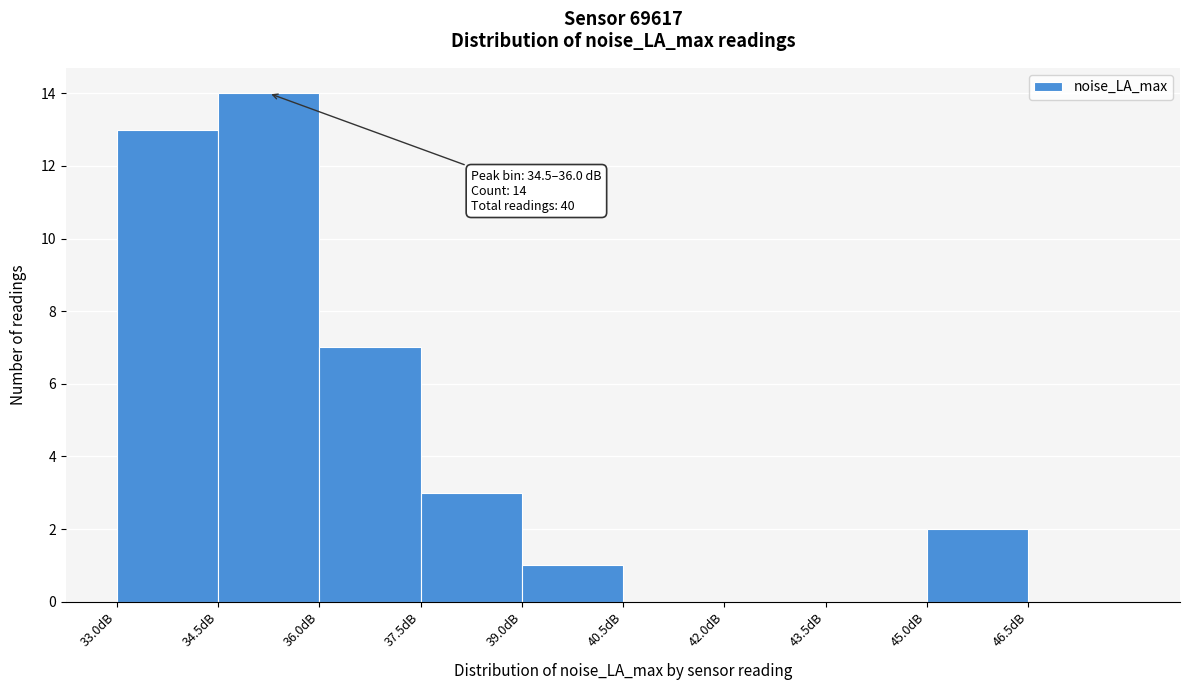

Which range on the x-axis has the tallest bar?

34.5 to 36.0